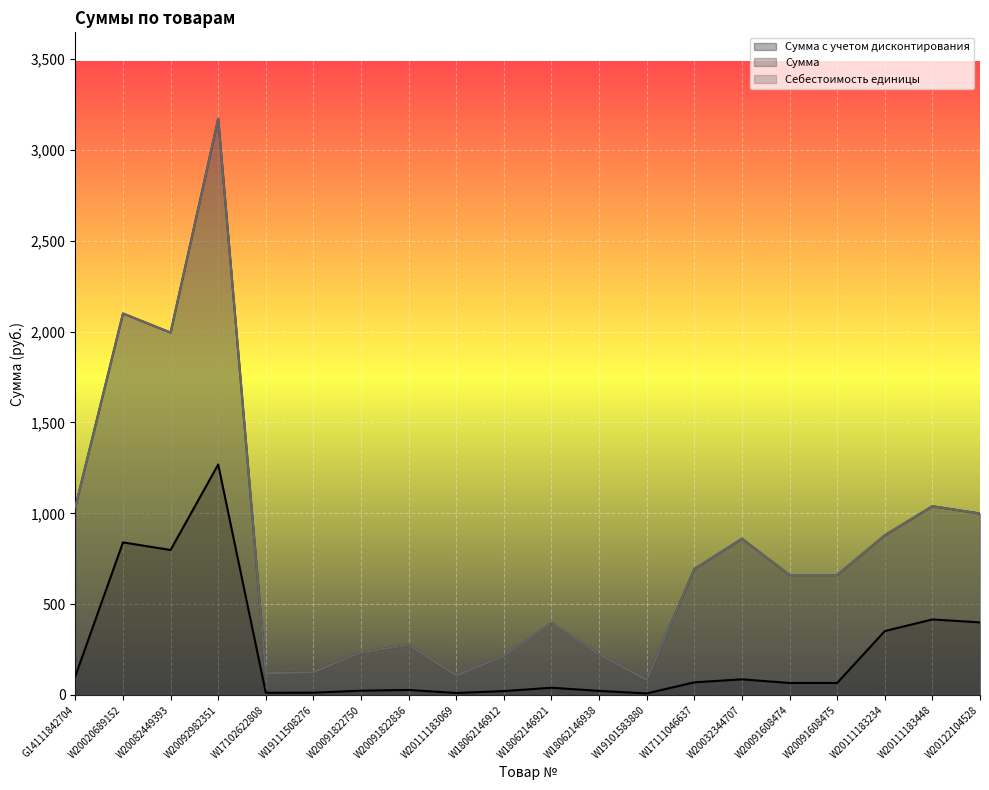

Where is Сумма nearest to the value 1627?

W20082449393